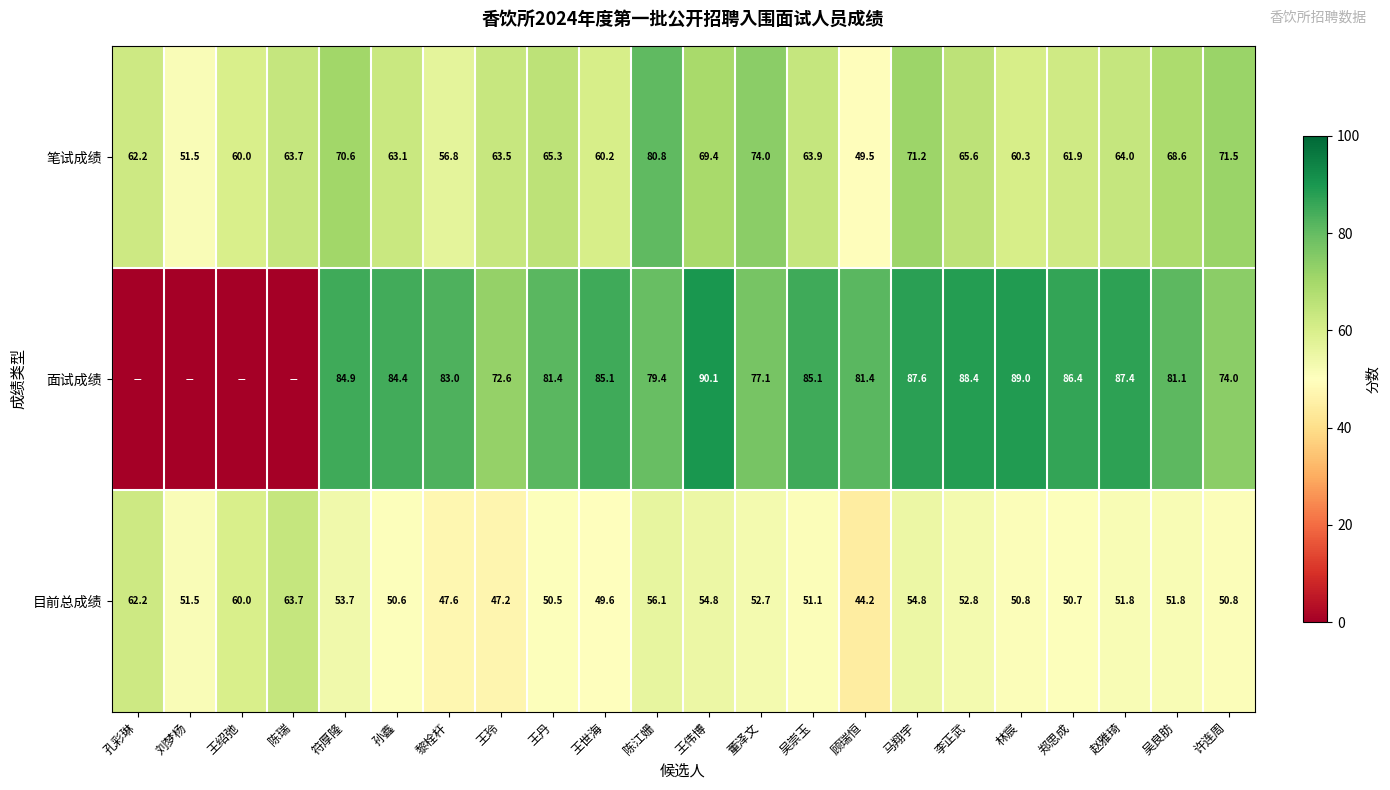

What is the sum of the 笔试成绩 values at 孔彩琳 and 黎栓杆?

119.0